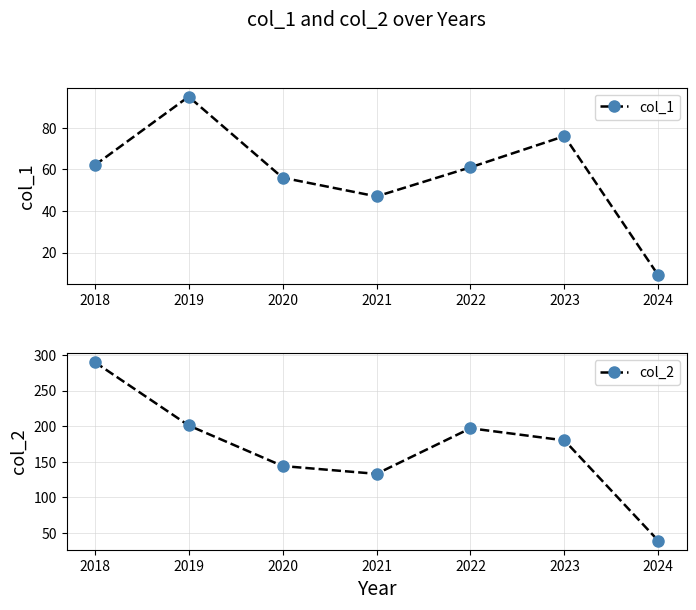

What is the minimum value for col_2?

39